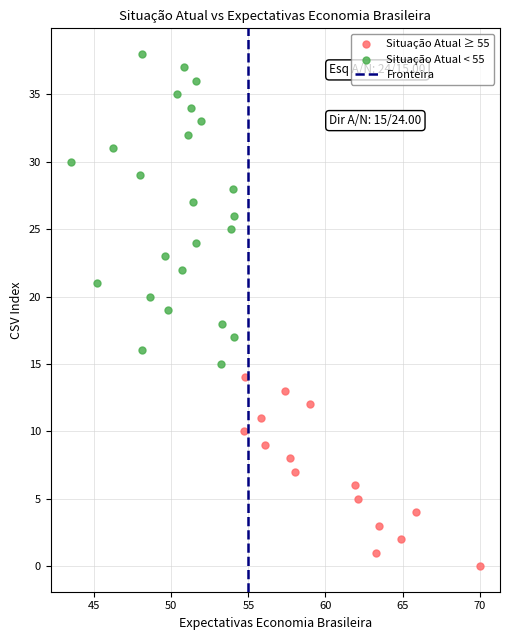

Which series contains the lowest Y value?

Situação Atual ≥ 55